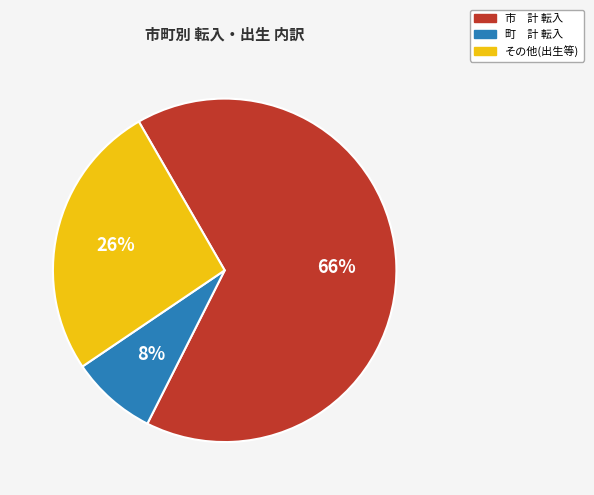

Which has a higher value, 町 計 転入 or その他(出生等)?

その他(出生等)